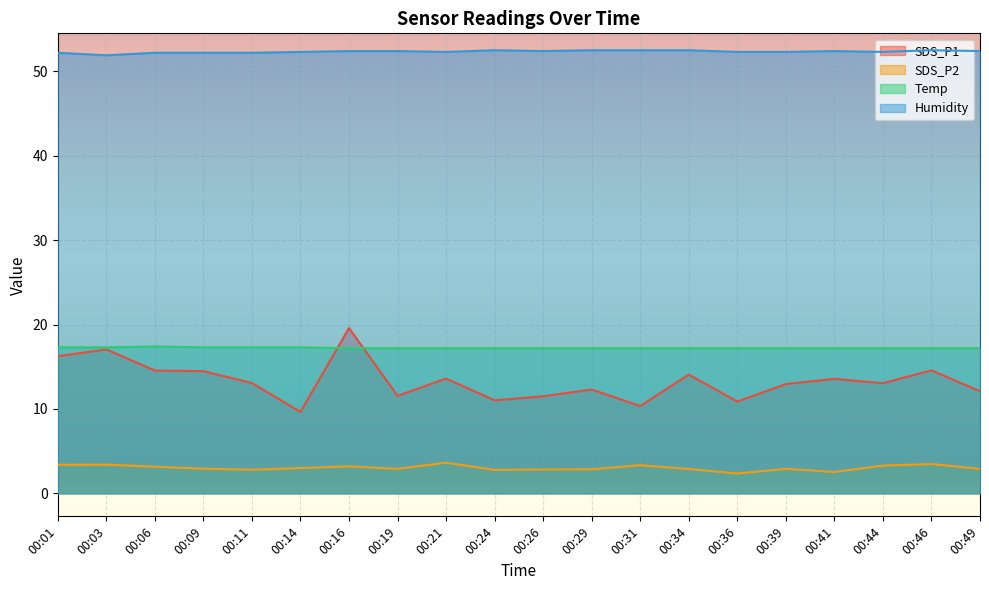

True or false: SDS_P2 and Temp cross at least once.

False